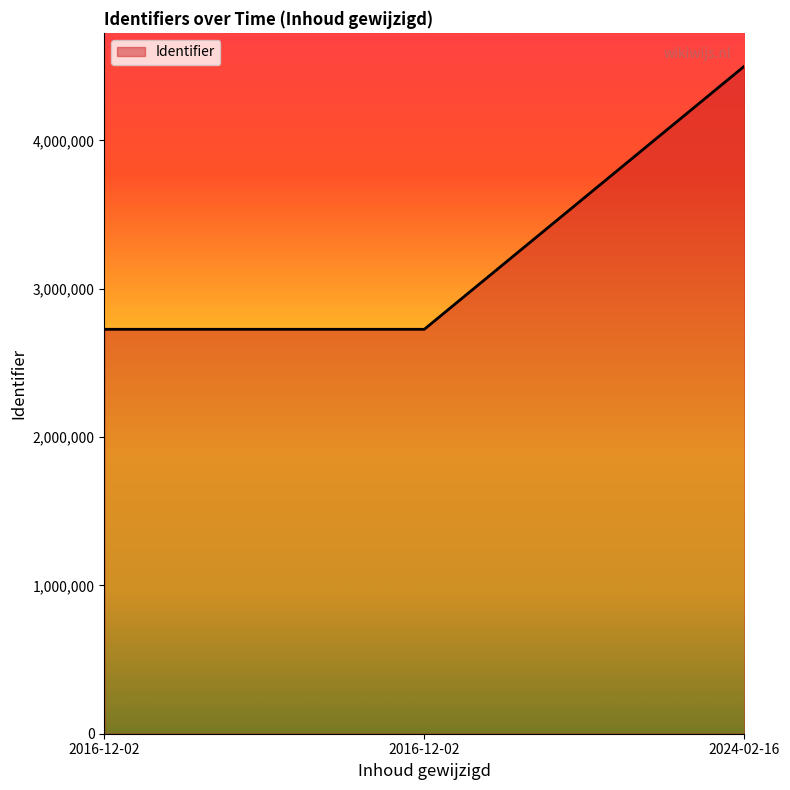

Rank the categories by value from highest to lowest.

2024-02-16, 2016-12-02, 2016-12-02